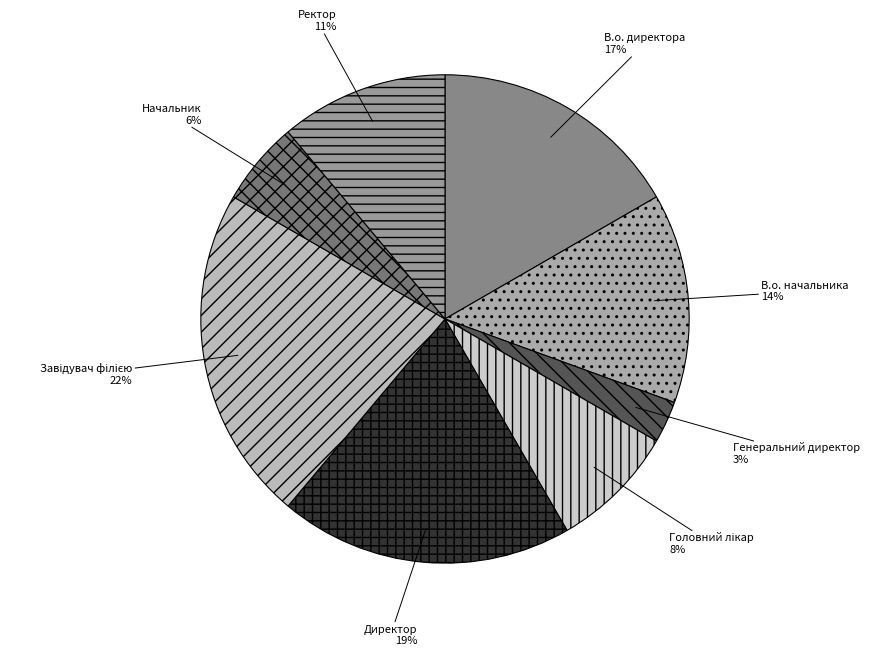

The Генеральний директор slice represents 3% of the pie. True or false?

True